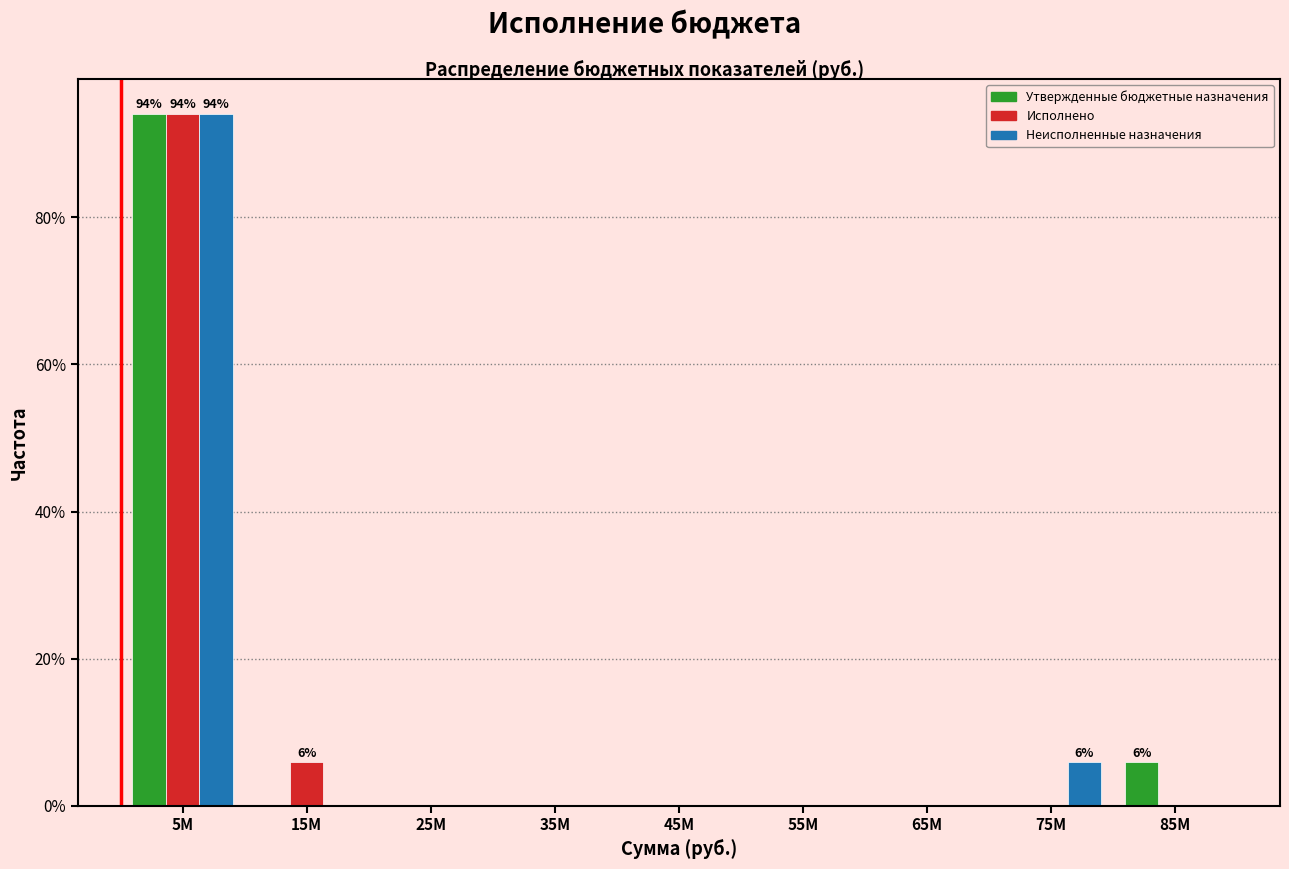

Reading left to right, what are all the values shown in this chart?

Утвержденные бюджетные назначения: 5M=94.1	15M=0.0	25M=0.0	35M=0.0	45M=0.0	55M=0.0	65M=0.0	75M=0.0	85M=5.9
Исполнено: 5M=94.1	15M=5.9	25M=0.0	35M=0.0	45M=0.0	55M=0.0	65M=0.0	75M=0.0	85M=0.0
Неисполненные назначения: 5M=94.1	15M=0.0	25M=0.0	35M=0.0	45M=0.0	55M=0.0	65M=0.0	75M=5.9	85M=0.0